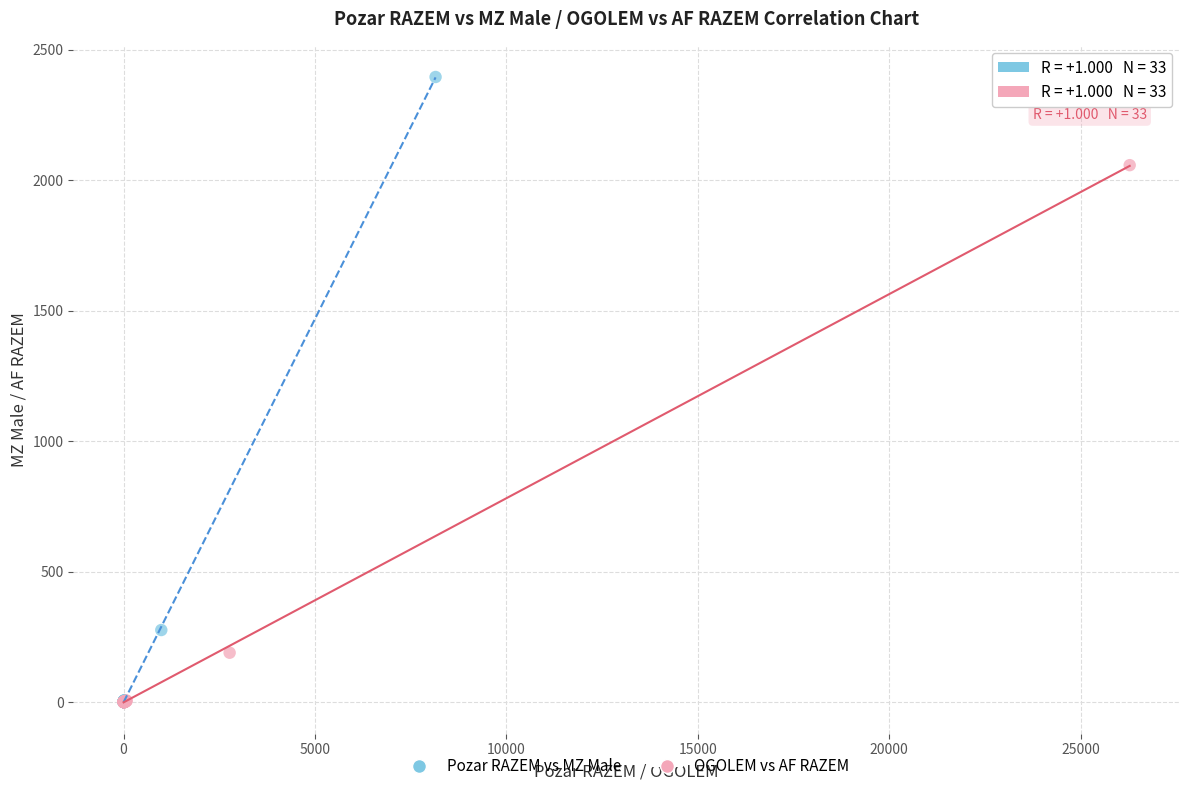

Which series has the largest Y range (max minus min)?

Pozar RAZEM vs MZ Male